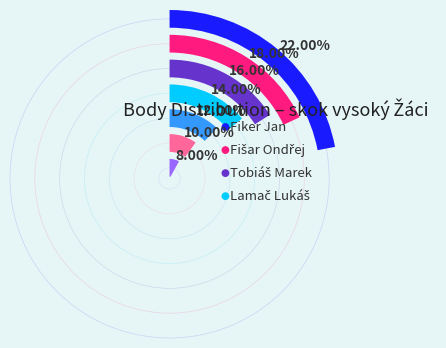

What portion of the pie excludes Fiker Jan?

78.0%